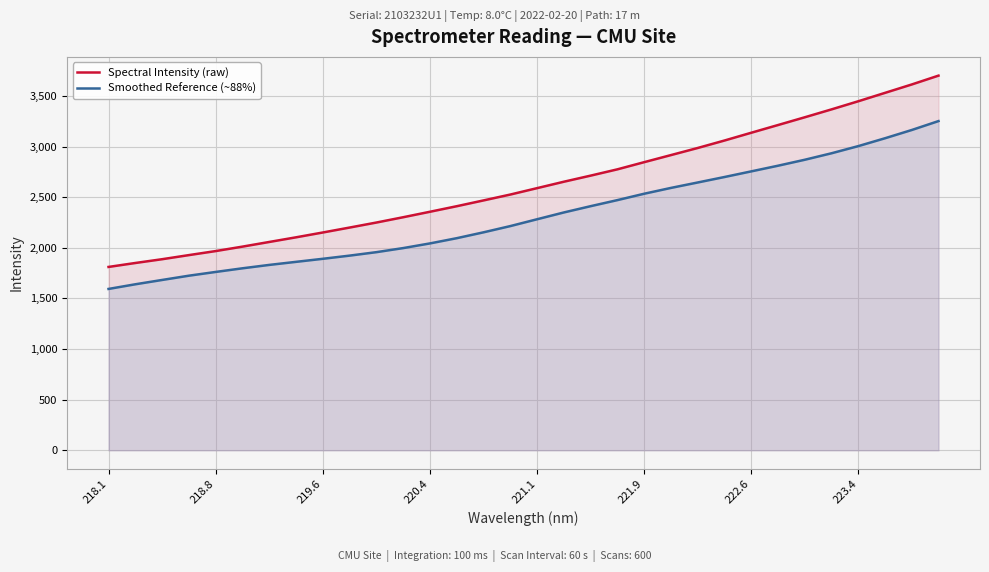

The value of Smoothed Reference (~88%) at 221.9 is 1265.6. True or false?

False